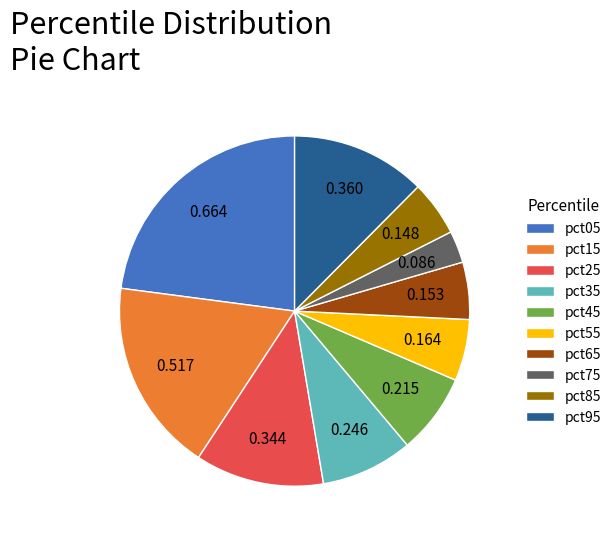

Count the number of slices in the pie.

10